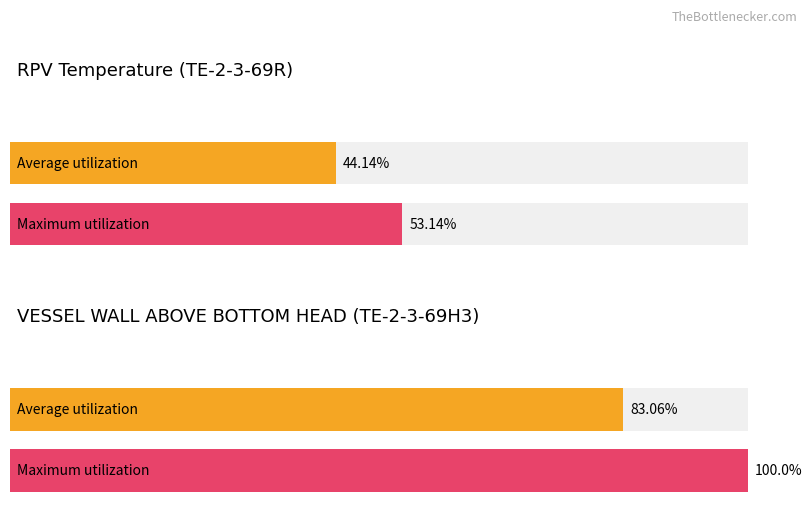

True or false: Average utilization has a value of 19.2 at 2022/6/1 1:00.

False